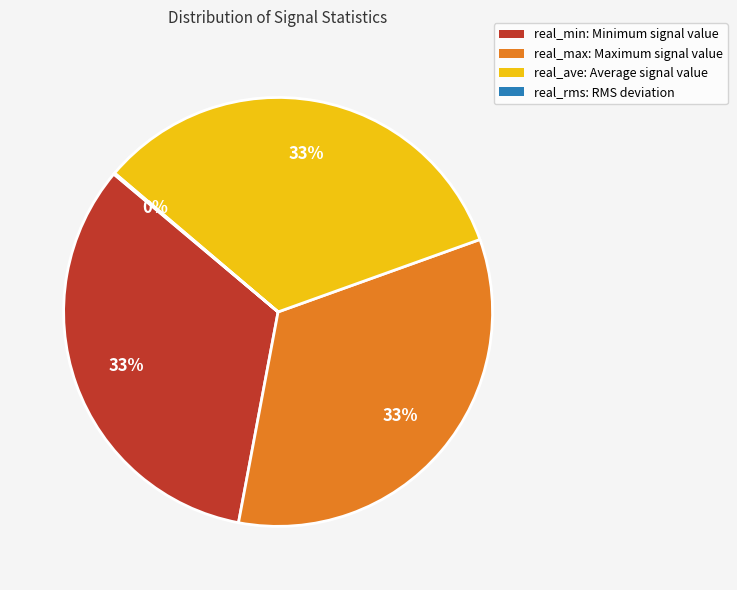

To the nearest percent, what is the combined percentage of real_max and real_ave?

67%